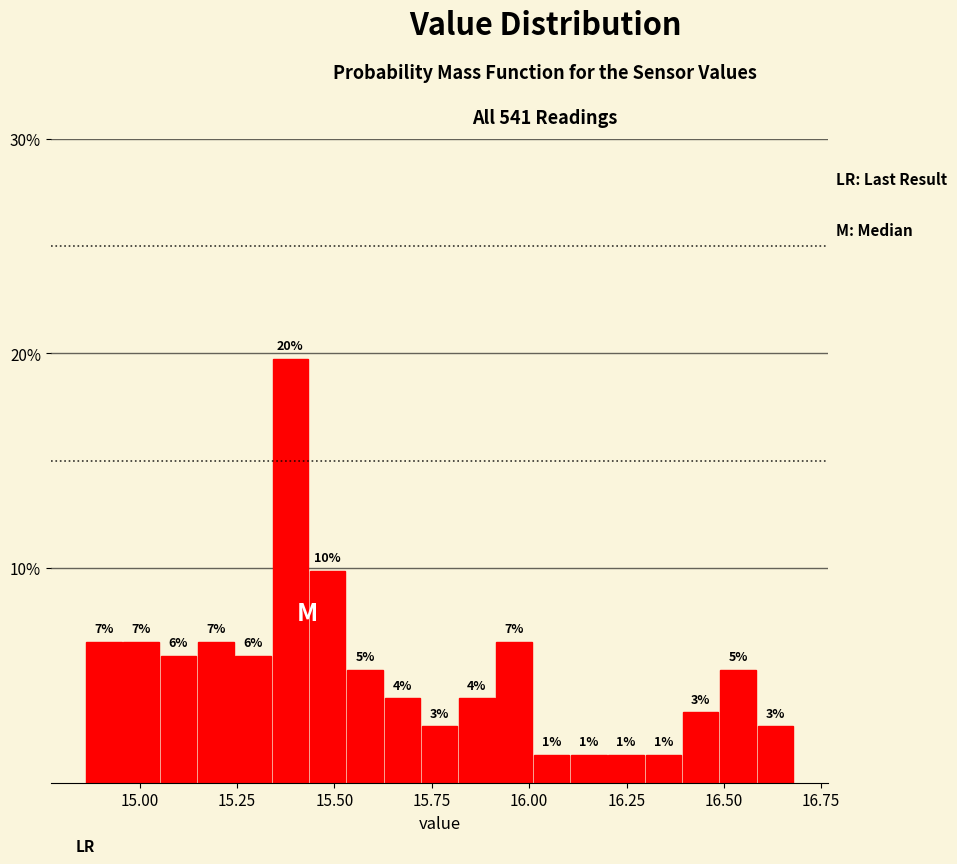

Read against the x-axis, roughly where is the centre of the tallest bar?

15.40